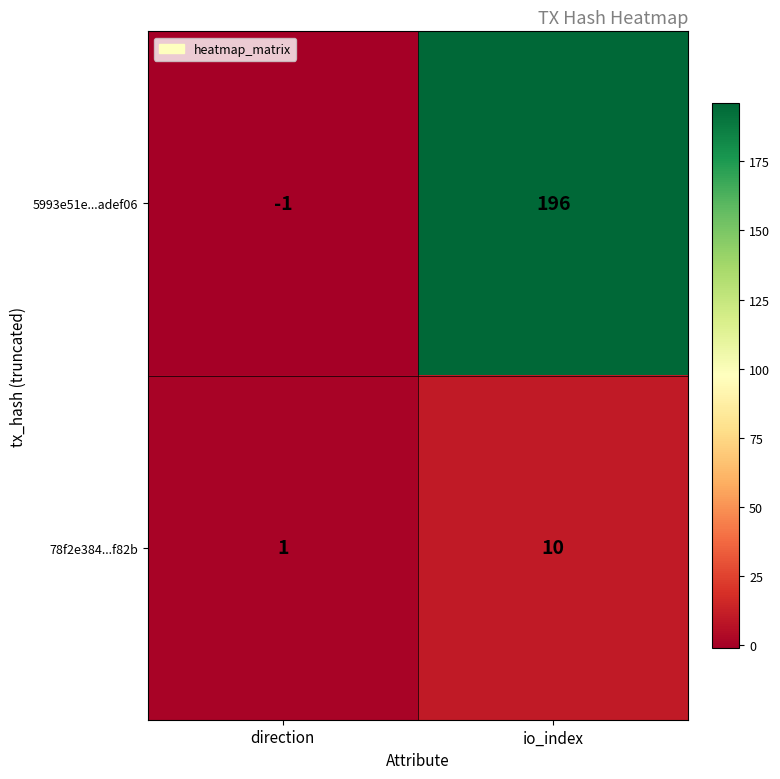

Which series has the largest total across all categories?

5993e51e...adef06